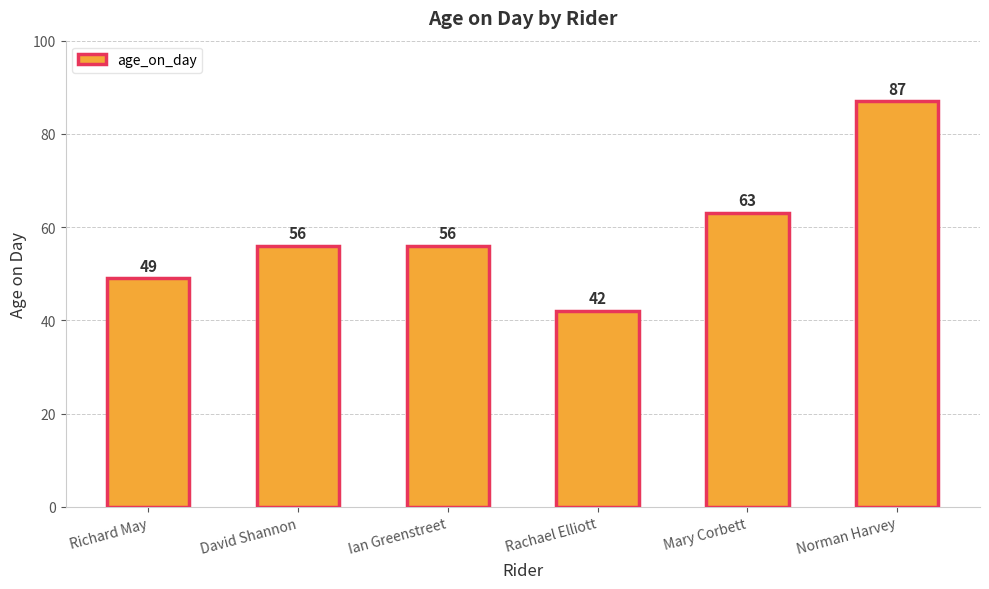

Is it true that the value at Rachael Elliott is 42?

True